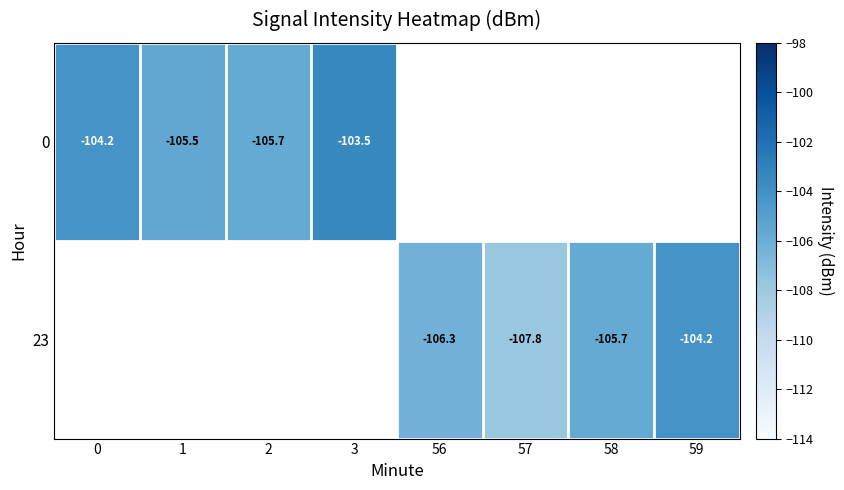

Is the value of 23 at 56 greater than the value of 0 at 0?

No